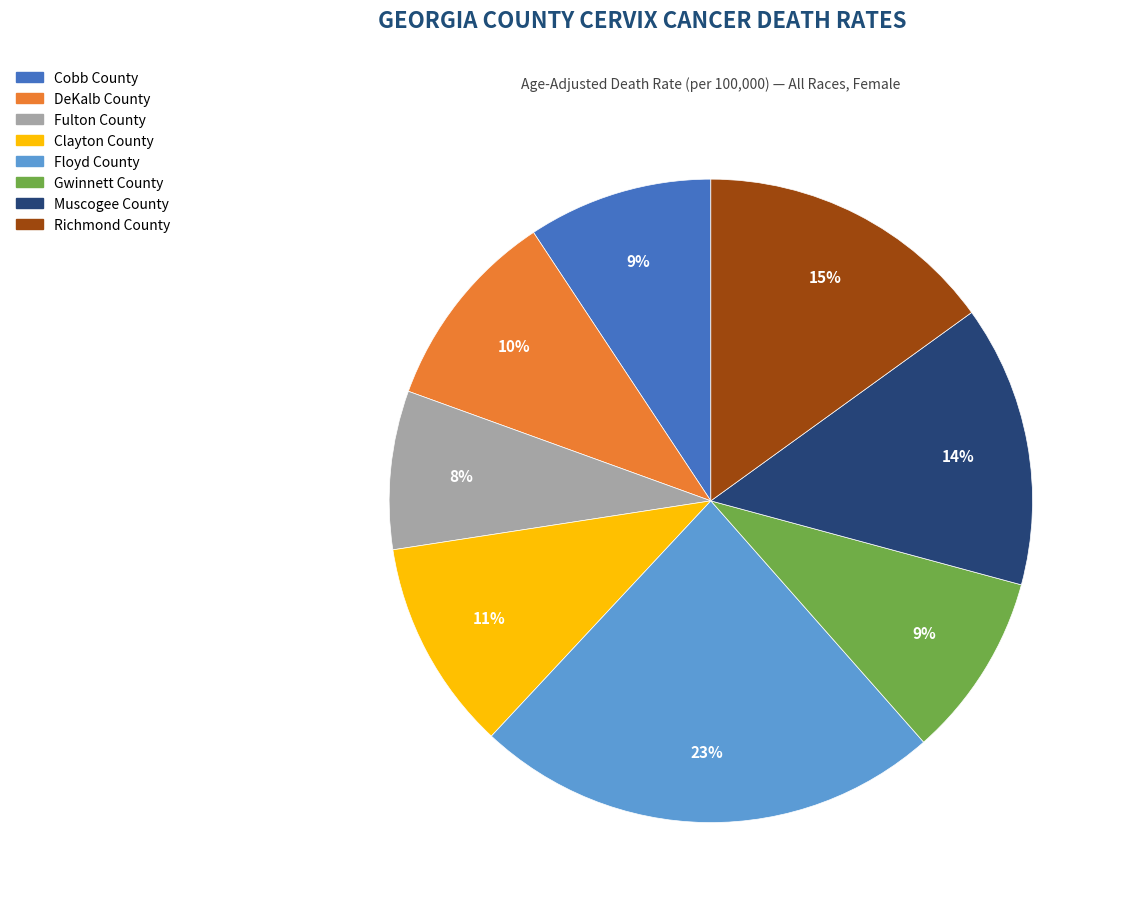

Does Floyd County account for over 50% of the chart?

No